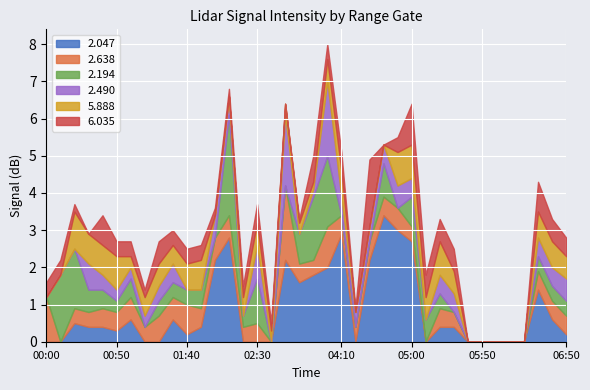

What is the total value across all series at 00:00?

1.6